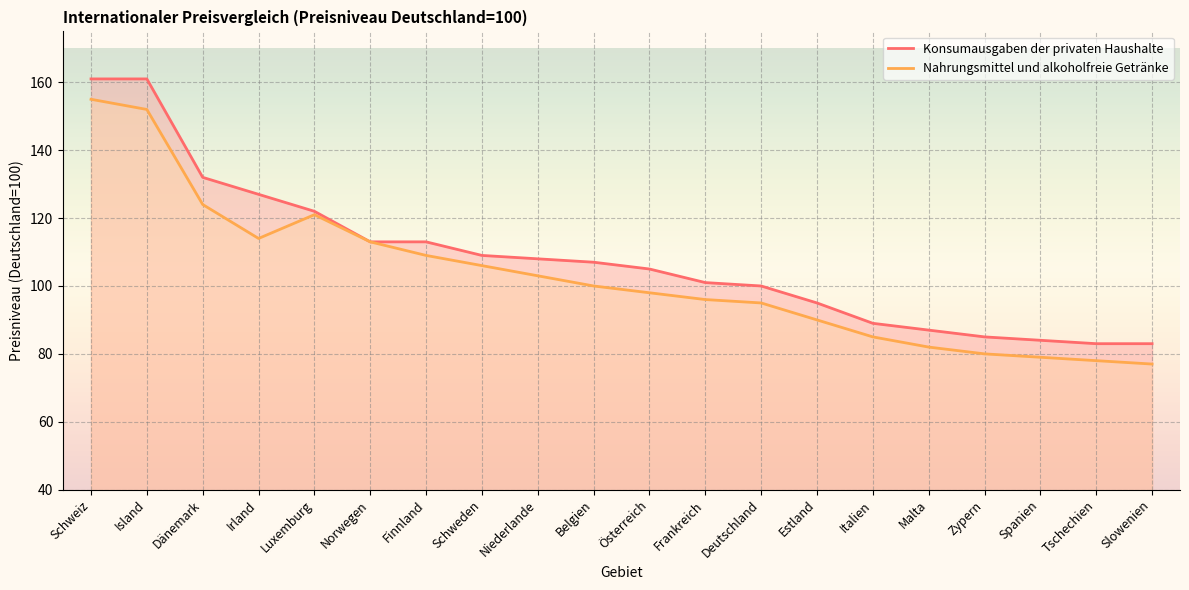

Rank the series by their maximum value, from highest to lowest.

Konsumausgaben der privaten Haushalte, Nahrungsmittel und alkoholfreie Getränke